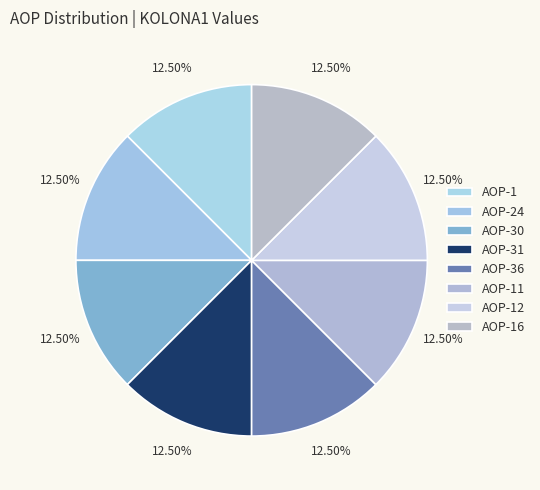

What percentage is the AOP-31 slice, to the nearest percent?

12%